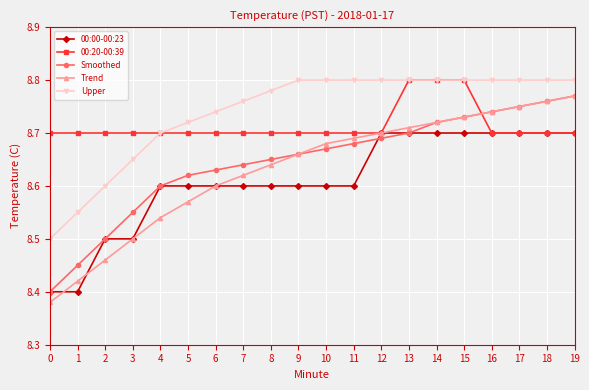

How many lines are shown in the chart?

5